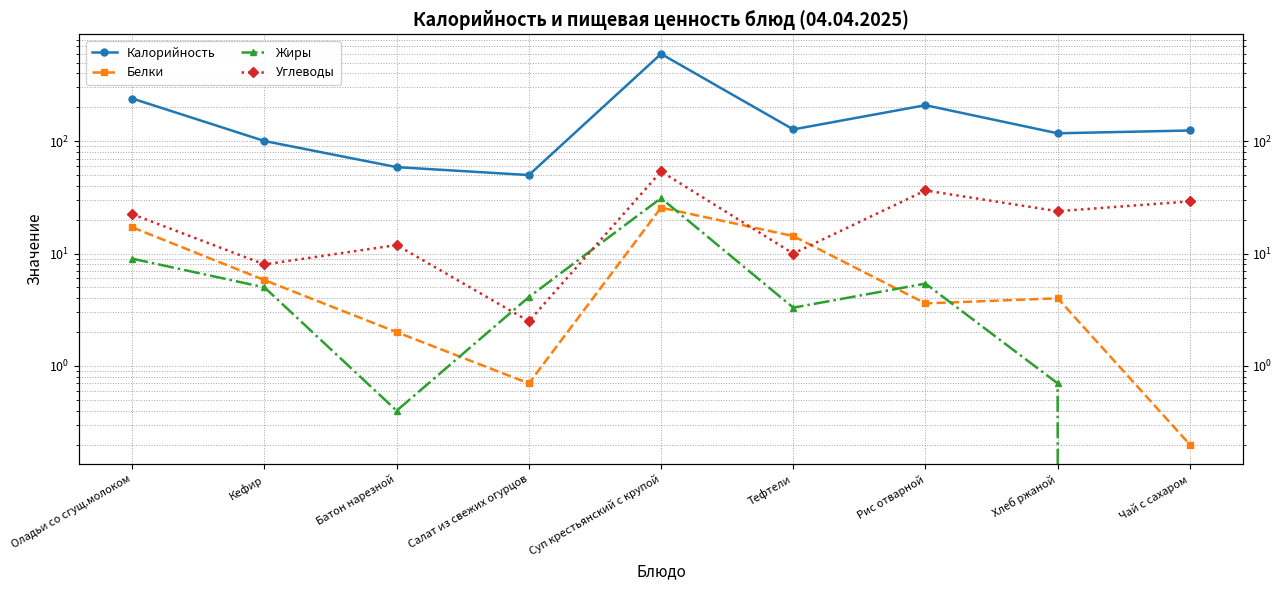

What is the maximum value for Белки?

25.6